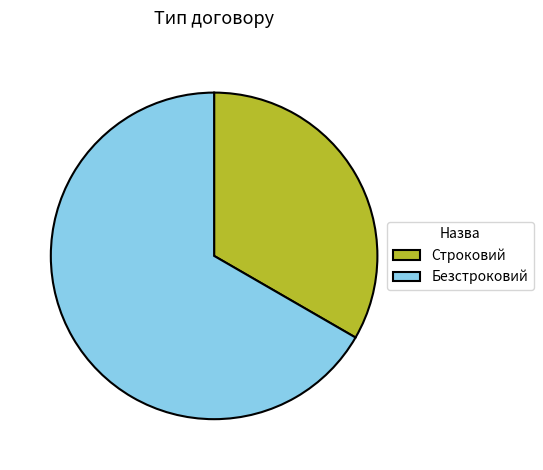

Do Безстроковий and Строковий together represent more than half of the pie?

Yes